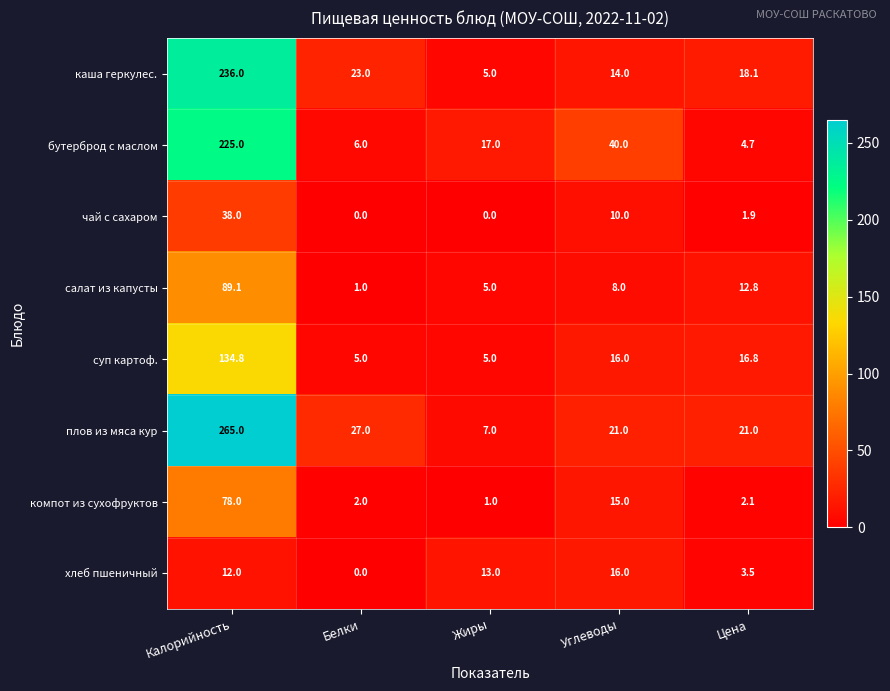

What is the difference between the highest and lowest values at Углеводы?

32.0